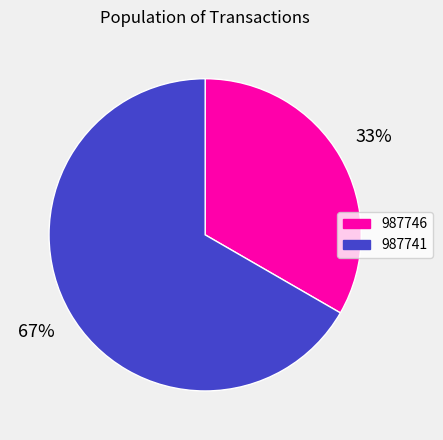

Between 987746 and 987741, which is larger?

987741